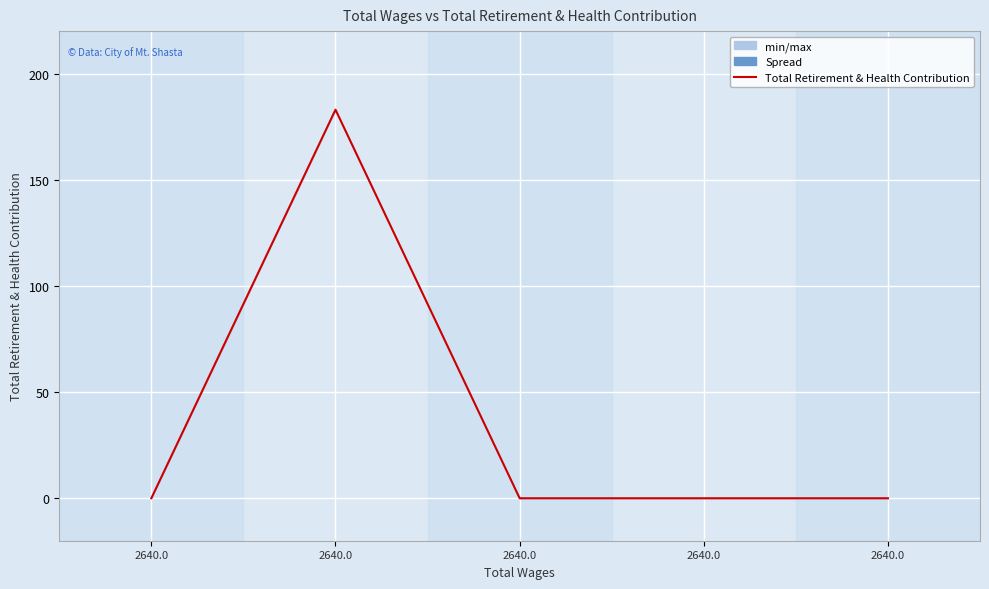

How many points are higher than both their immediate neighbors (excluding endpoints)?

1